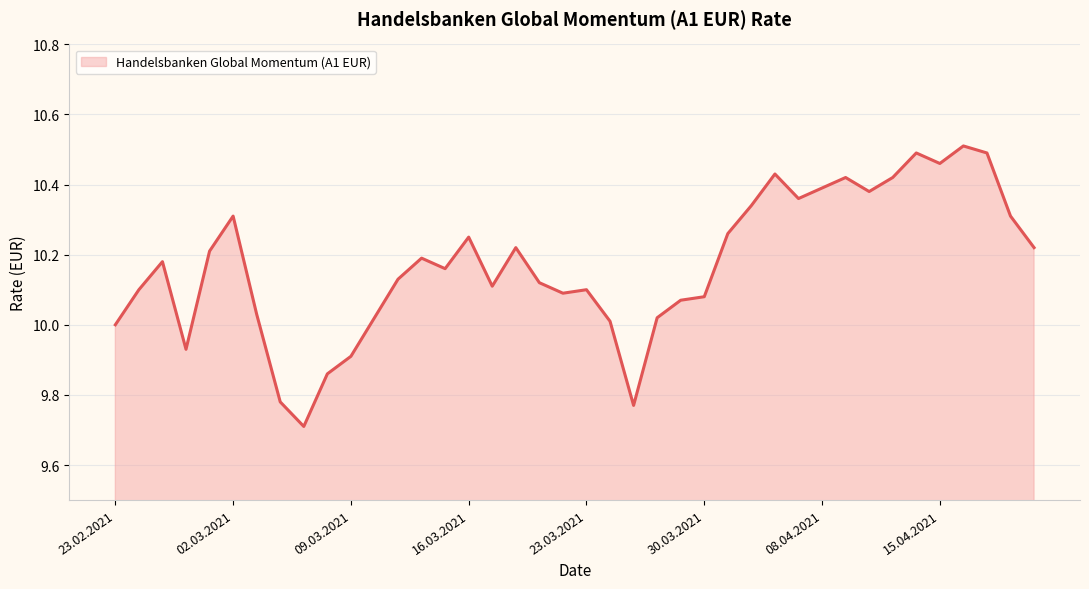

What is the difference between the maximum and minimum values?

0.8